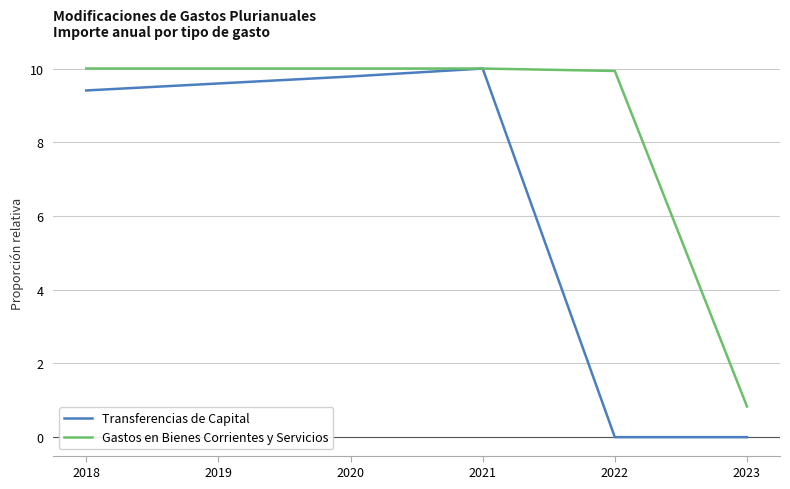

Does the chart have visible grid lines?

Yes